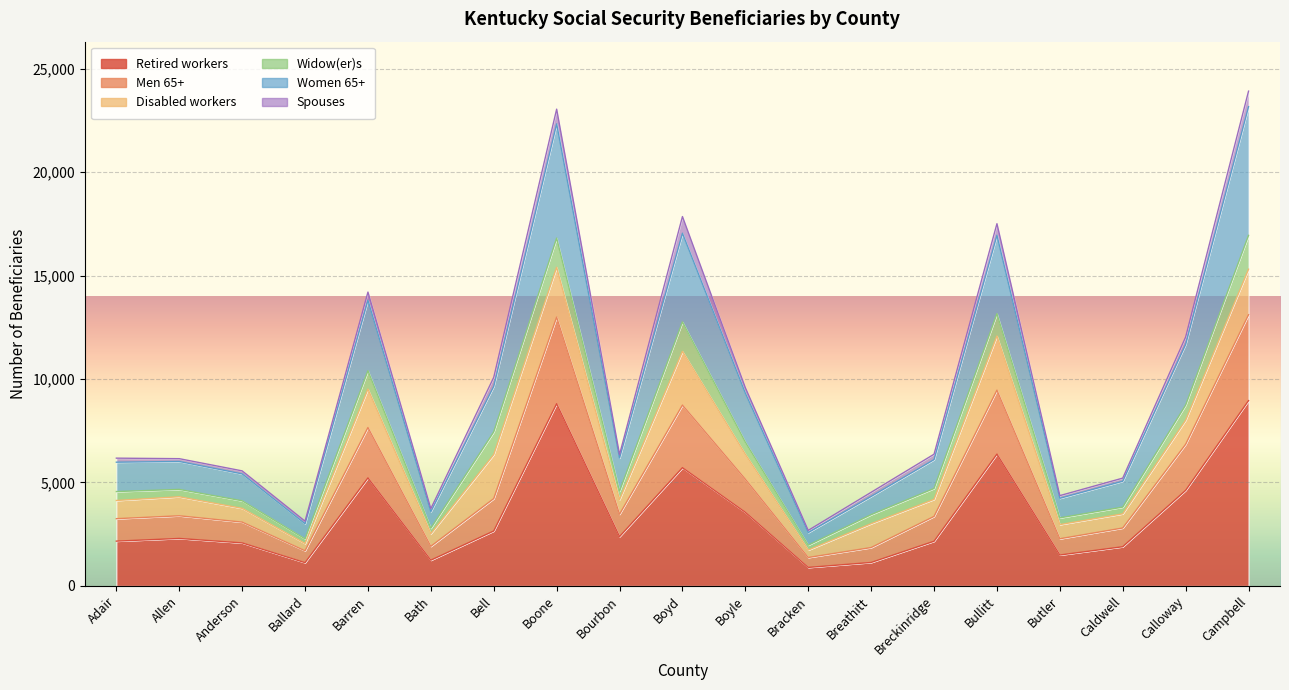

Is the value of Men 65+ at Bullitt greater than the value of Retired workers at Barren?

Yes